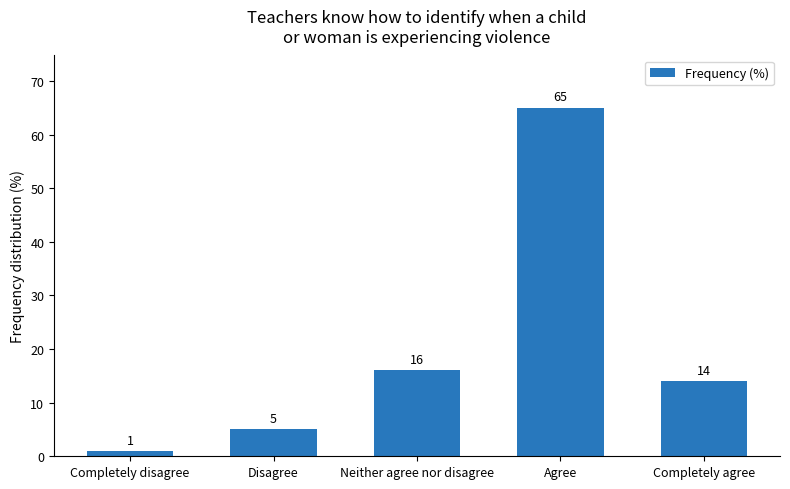

What is the difference between the second highest and second lowest values?

11